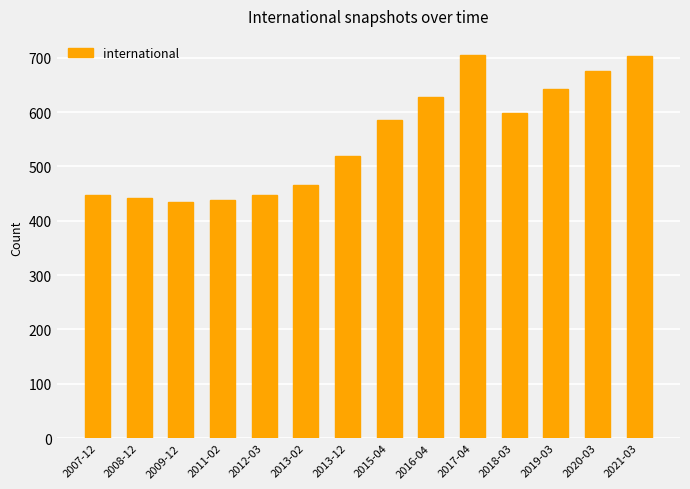

What is the label of the 1st bar from the right?

2021-03